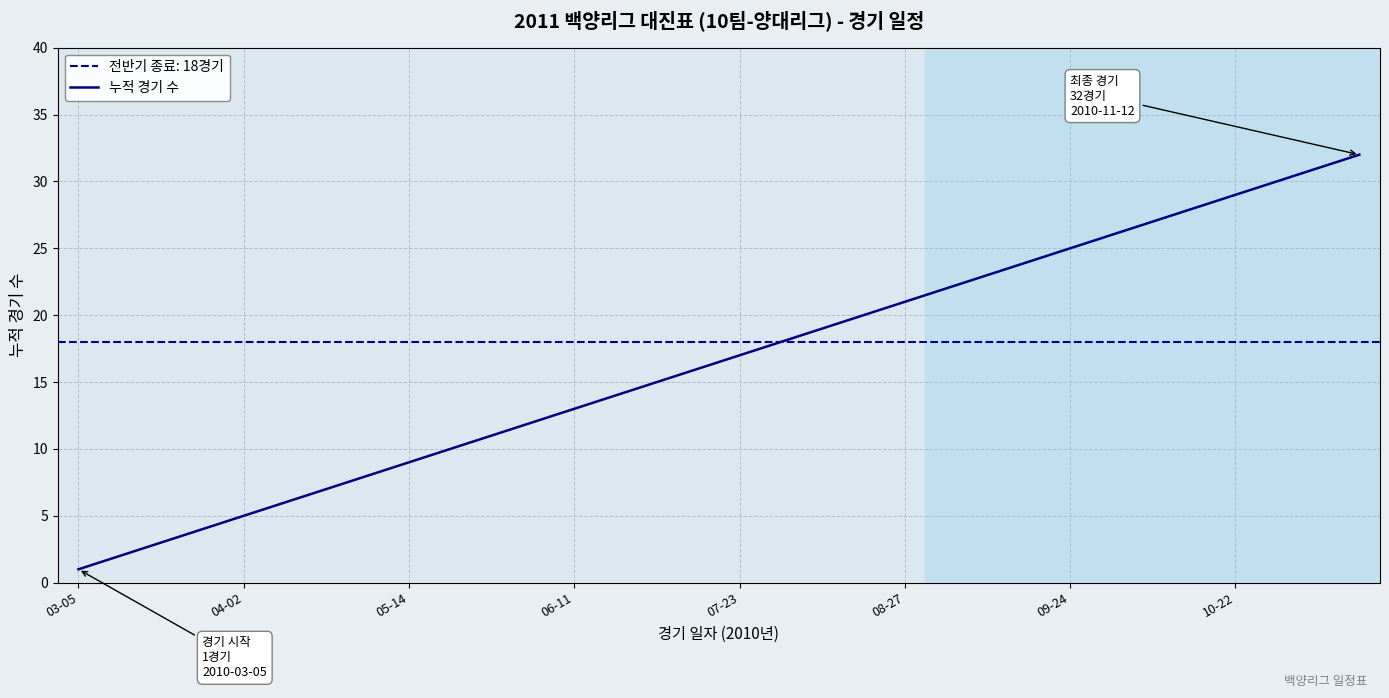

At which label does 누적 경기 수 reach its minimum?

03-05